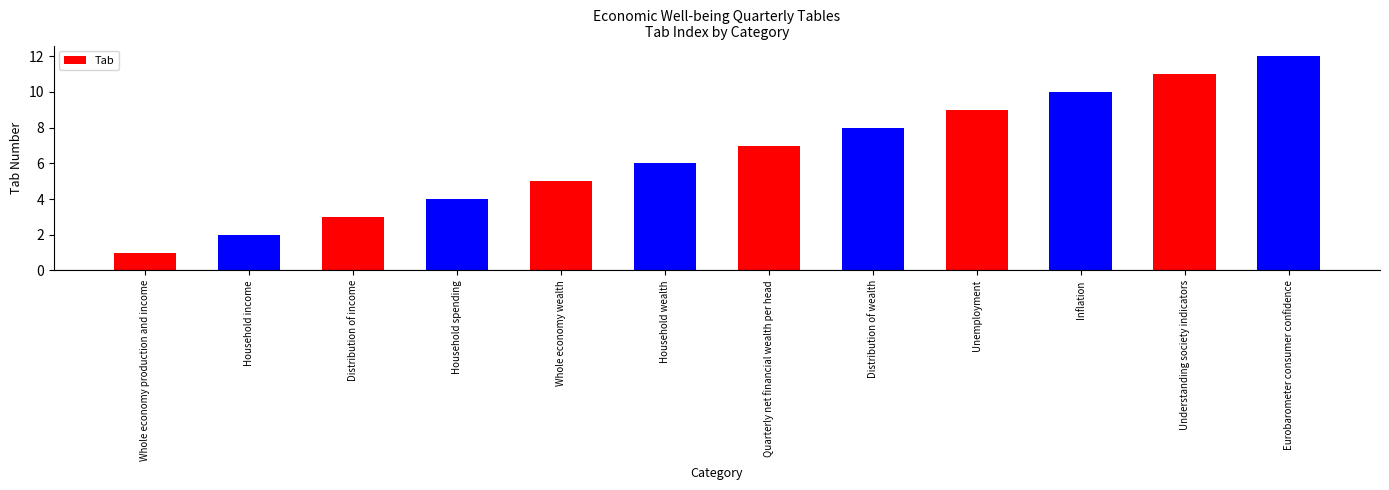

How many bars are there in total?

12